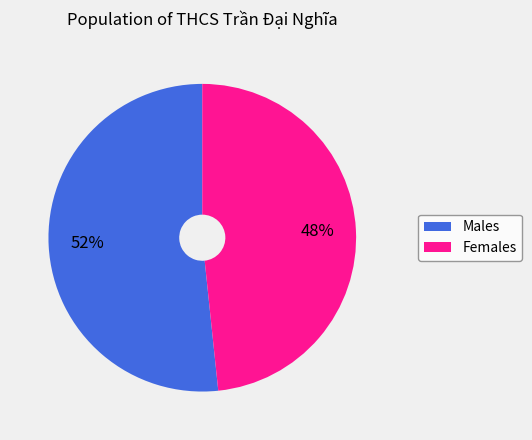

To the nearest percent, what is the average slice percentage?

50%